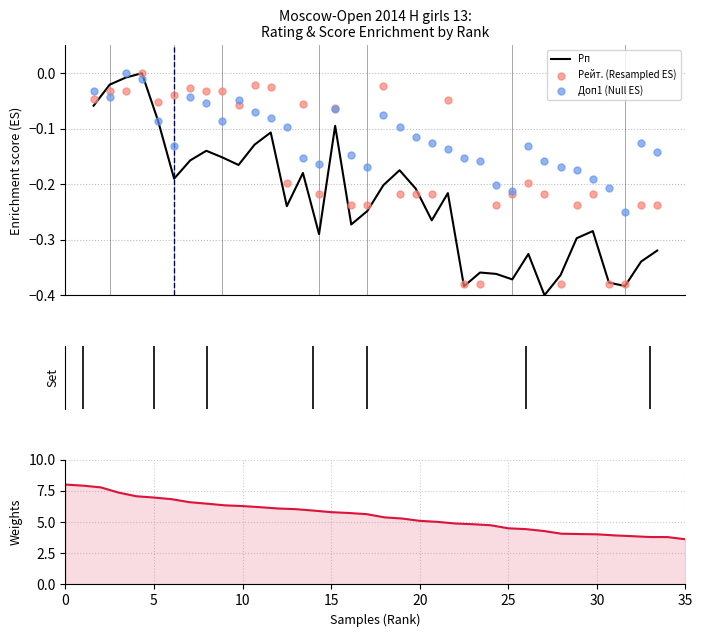

Is the value of Доп1 (Null ES) at 35 greater than the value of Рп at 10?

No